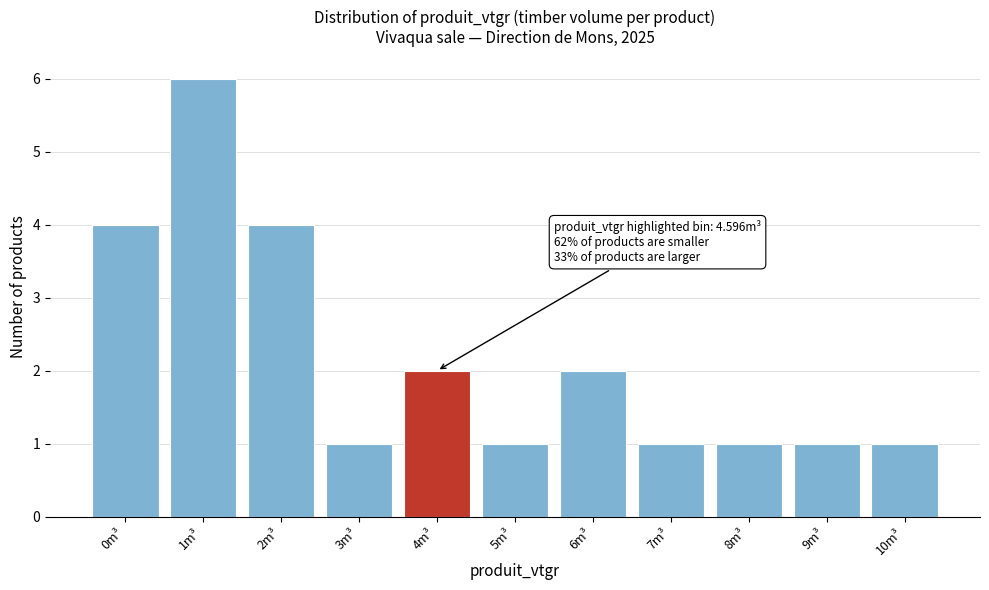

Reading left to right, list all the values displayed in this chart.

0m³=4	1m³=6	2m³=4	3m³=1	4m³=2	5m³=1	6m³=2	7m³=1	8m³=1	9m³=1	10m³=1